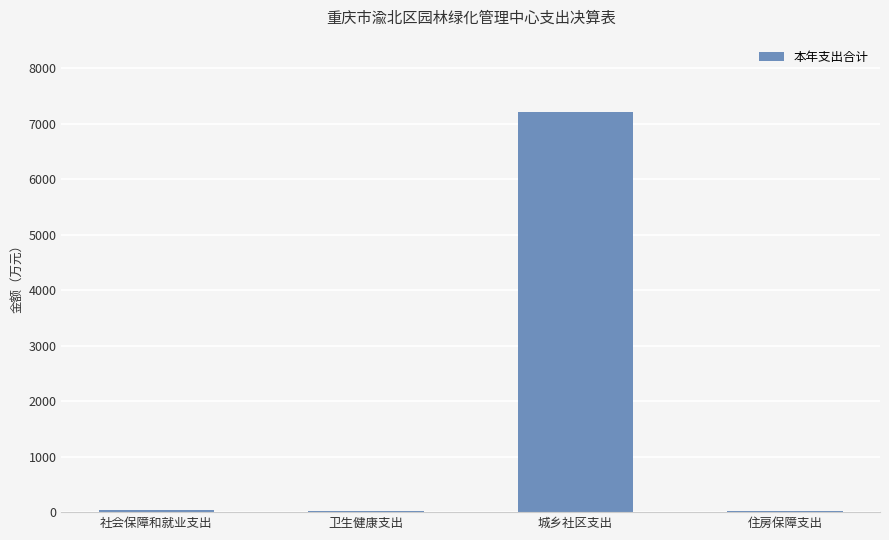

Which has a higher value, 城乡社区支出 or 卫生健康支出?

城乡社区支出